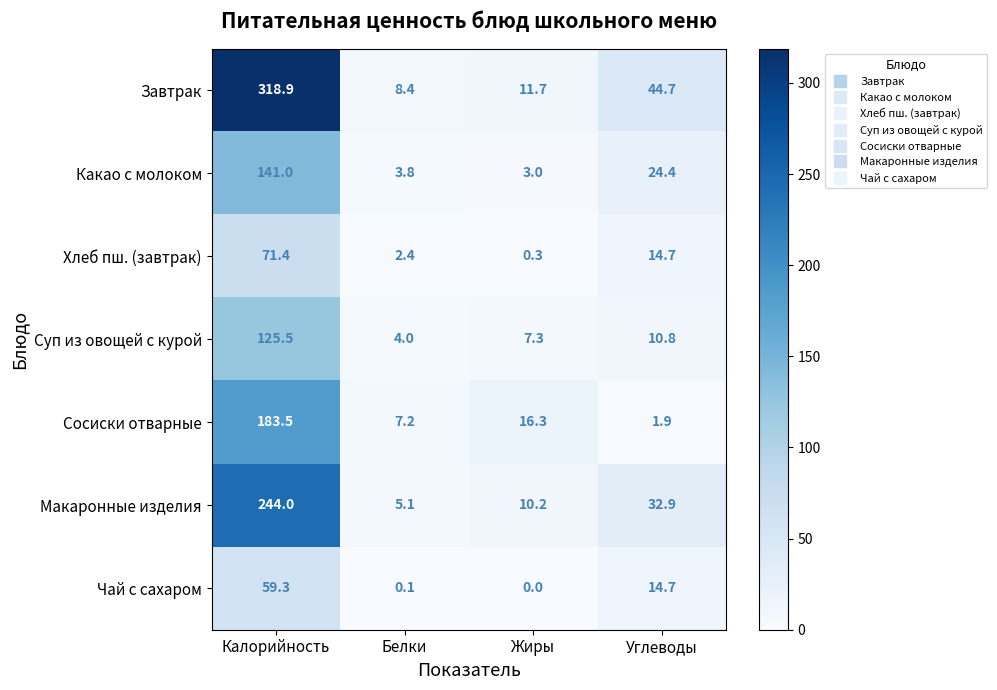

Which label corresponds to the smallest value in the chart?

Жиры